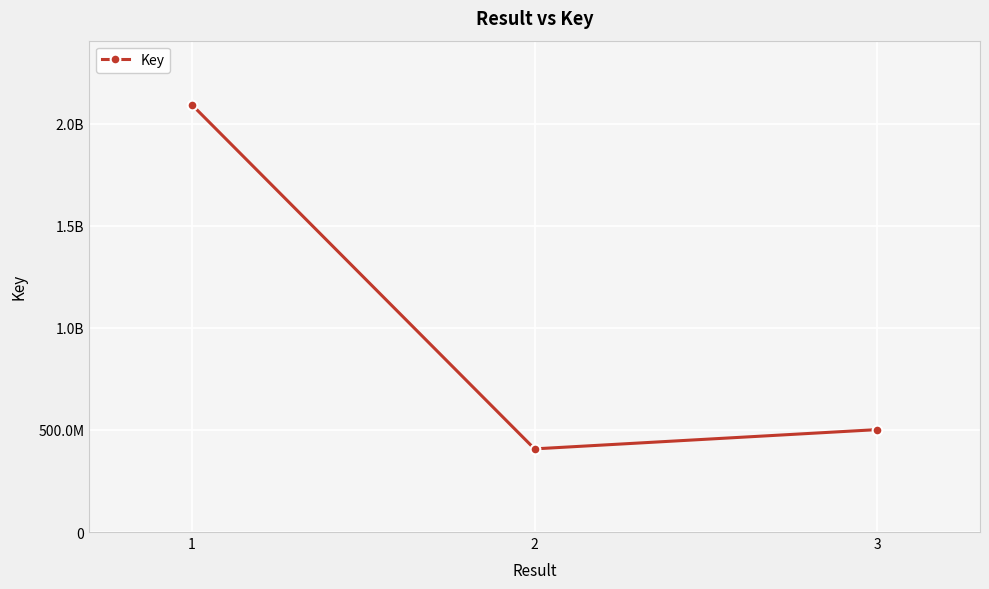

What is the minimum value shown in the chart?

407124233